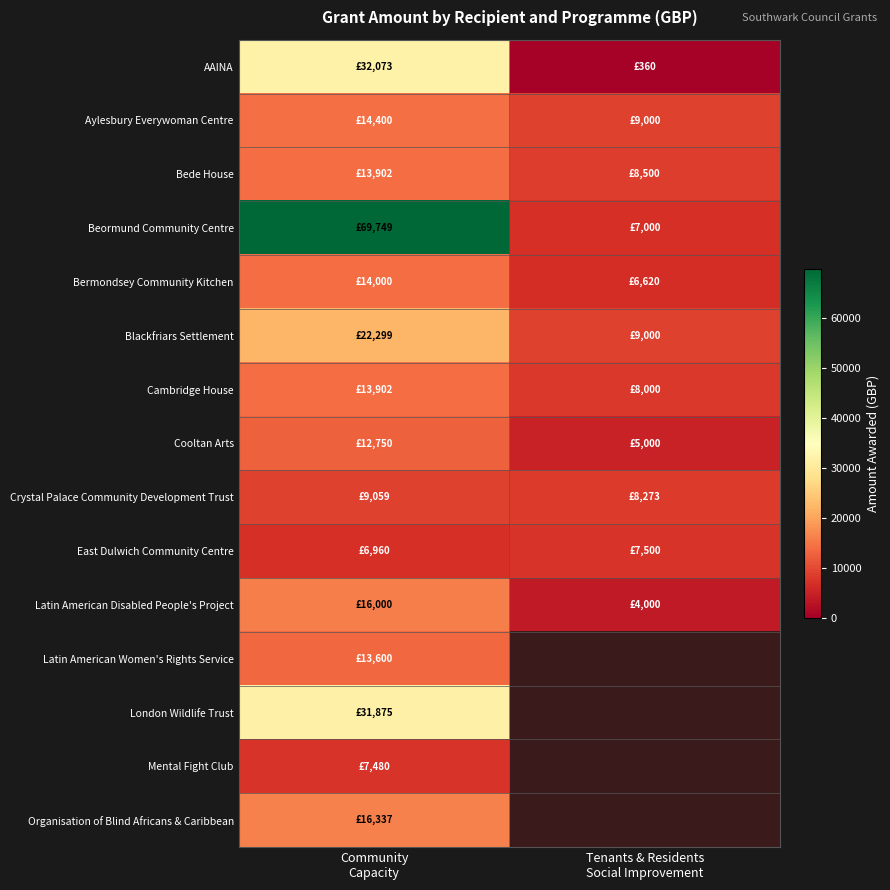

Which label corresponds to the smallest value in the chart?

Tenants & Residents
Social Improvement